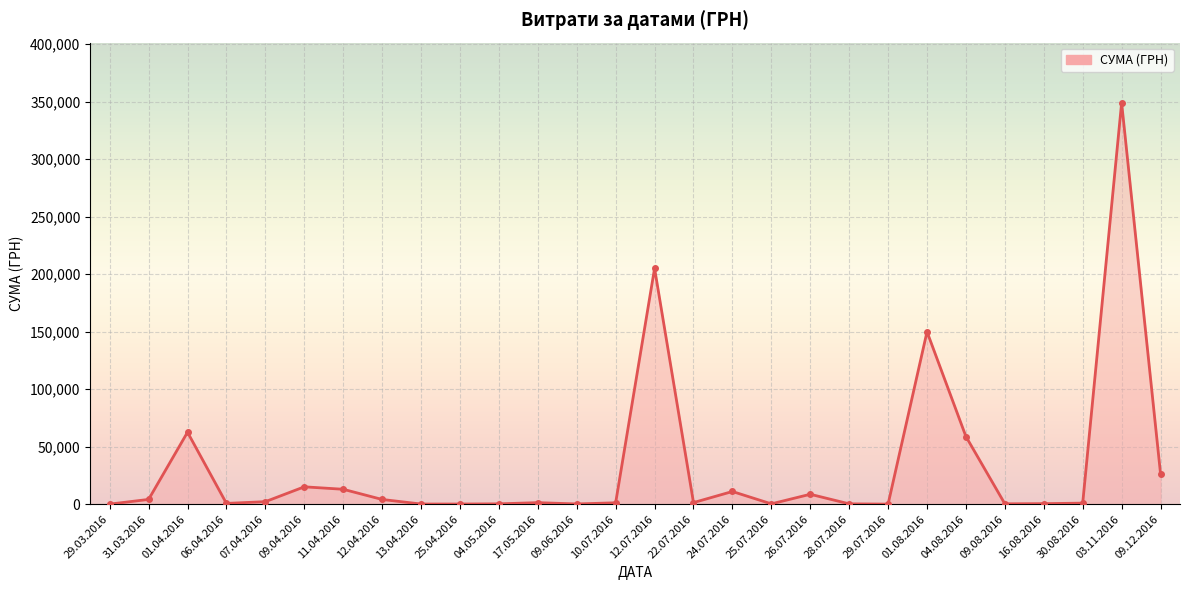

What is the label of the 17th point from the right?

17.05.2016